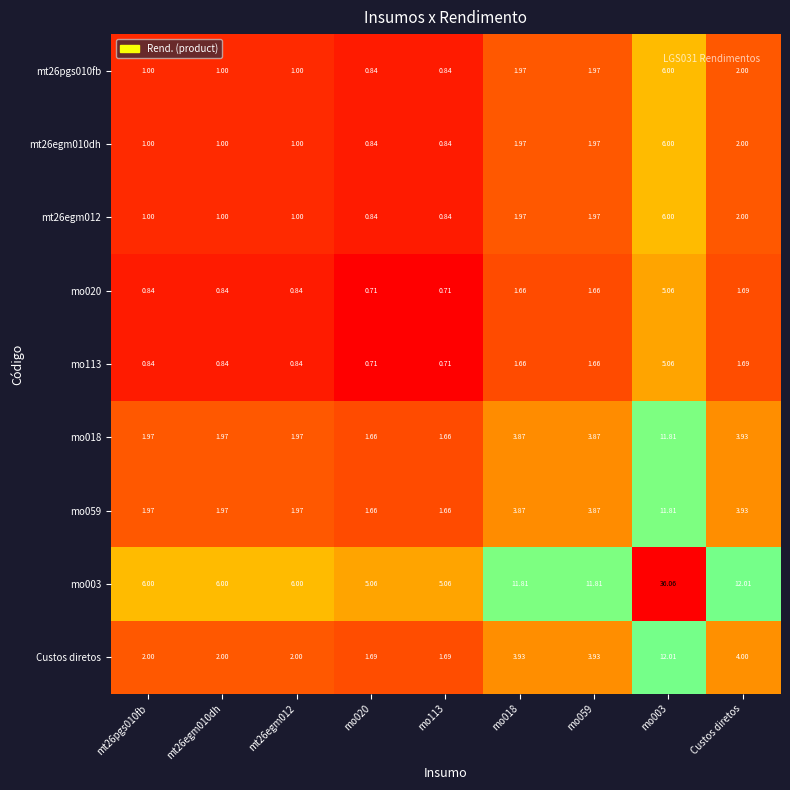

At which category is the sum across all series the highest?

mo003